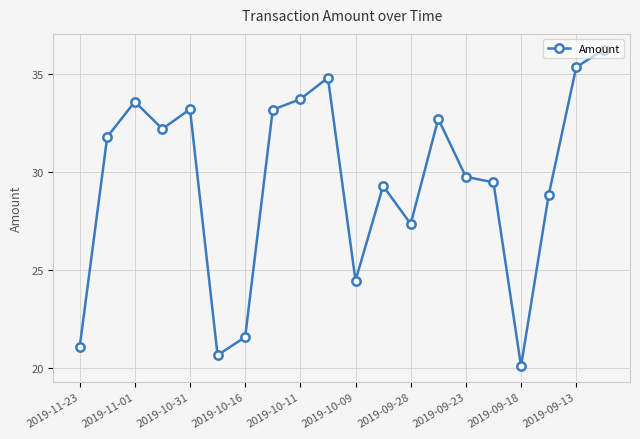

What is the value of the 11th point from the left?

24.5